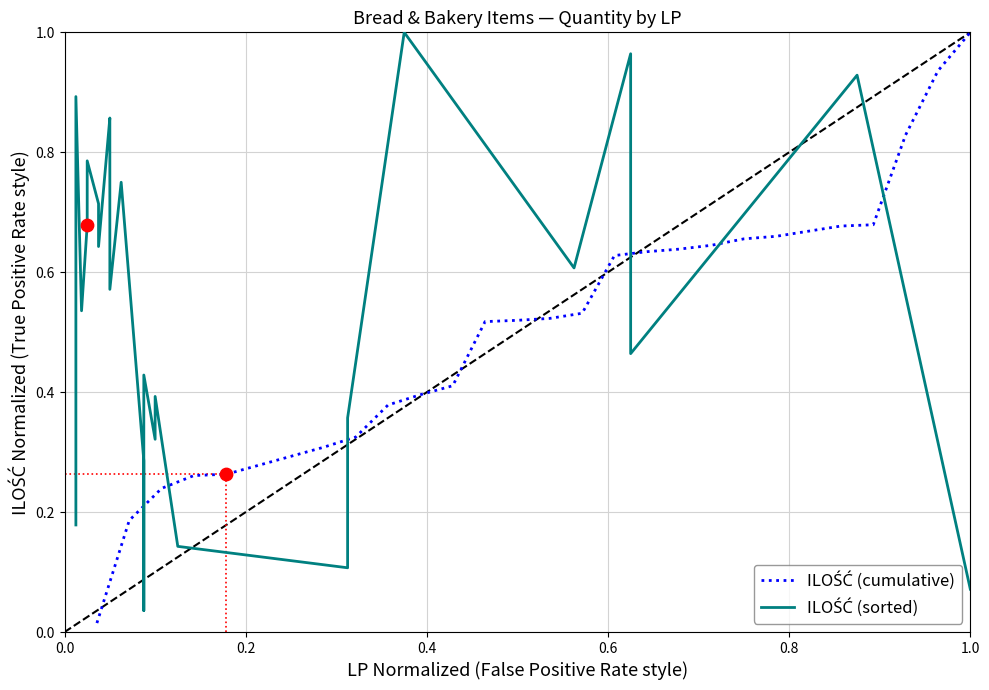

Which series has the widest spread of Y values?

ILOŚĆ (cumulative)